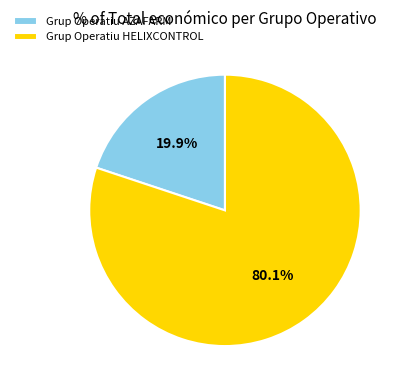

What is the majority slice?

Grup Operatiu HELIXCONTROL